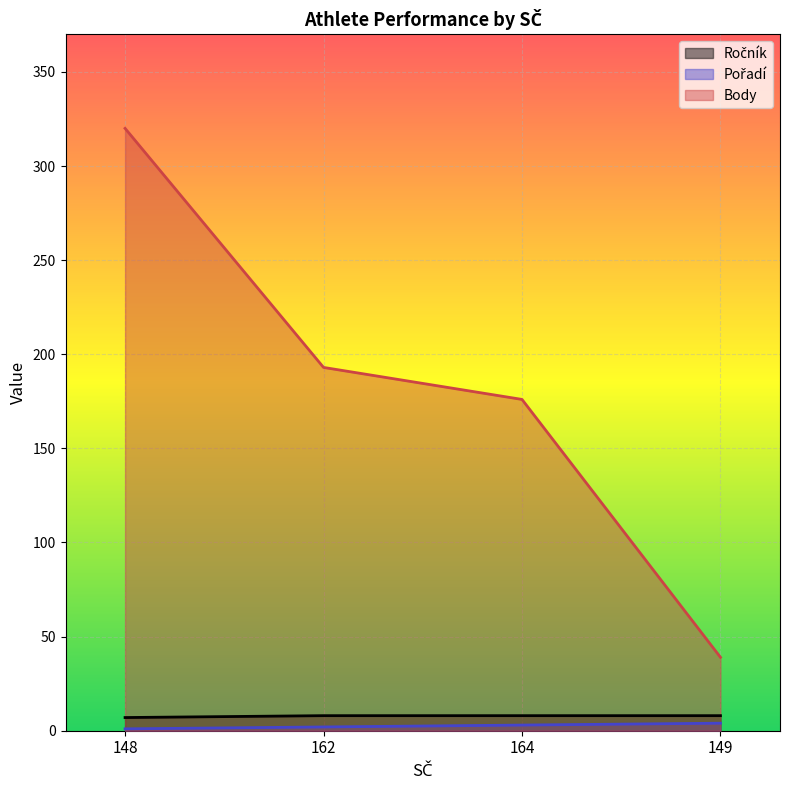

The value of Pořadí at 164 is 2. True or false?

False